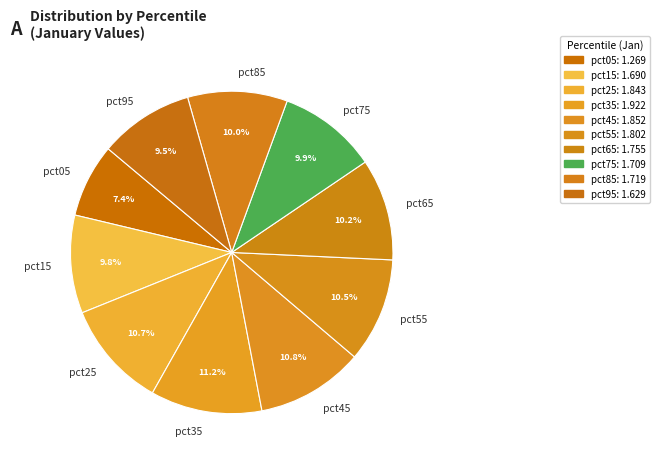

What percentage do pct25 and pct85 together represent?

20.7%